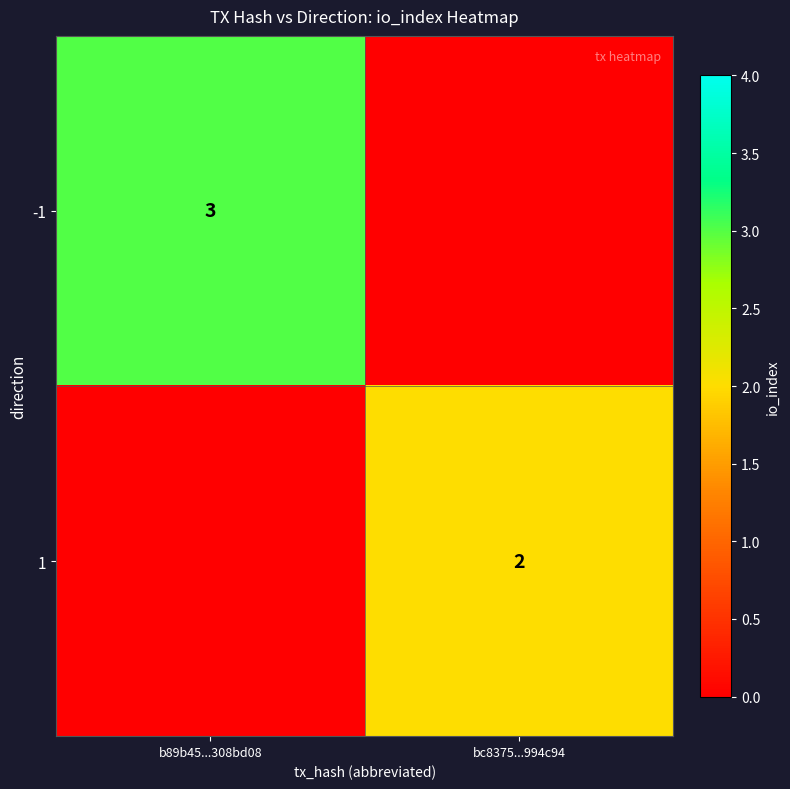

The value of -1 at b89b45...308bd08 is 3. True or false?

True